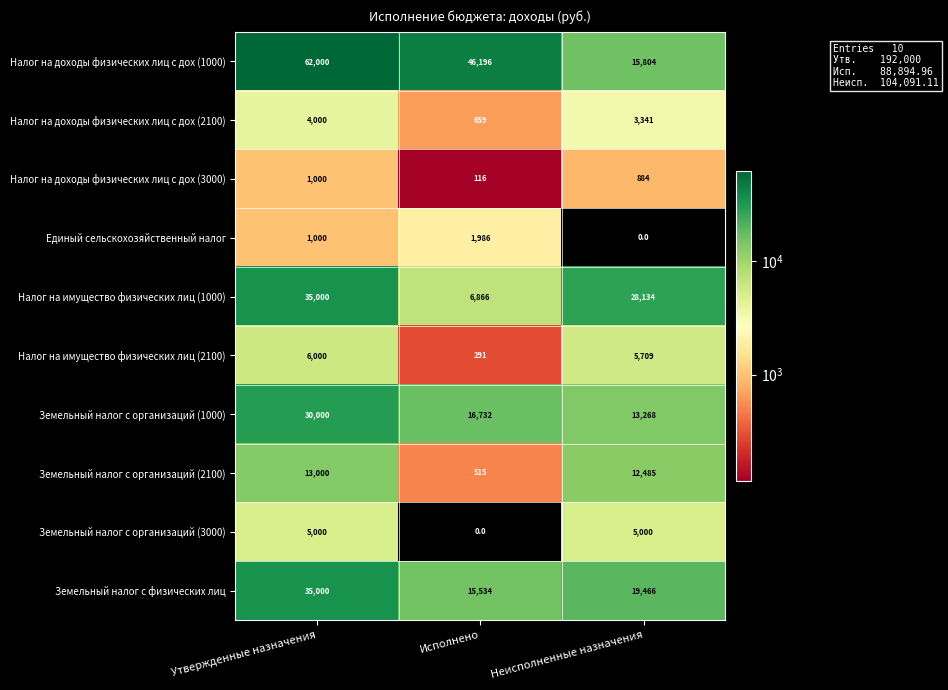

At Неисполненные назначения, list the series in order from largest to smallest.

Налог на имущество физических лиц (1000), Земельный налог с физических лиц, Налог на доходы физических лиц с дох (1000), Земельный налог с организаций (1000), Земельный налог с организаций (2100), Налог на имущество физических лиц (2100), Земельный налог с организаций (3000), Налог на доходы физических лиц с дох (2100), Налог на доходы физических лиц с дох (3000), Единый сельскохозяйственный налог